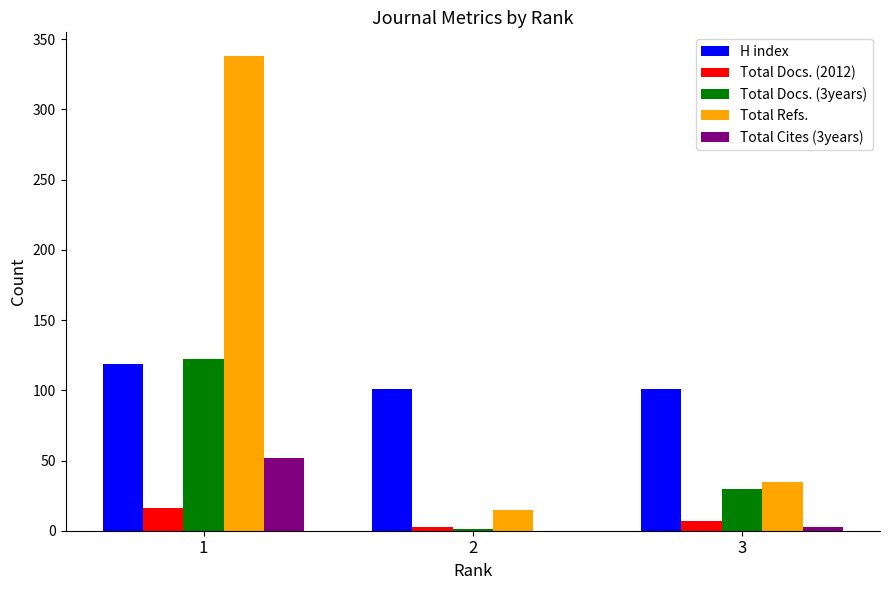

Which series changed the most between 1 and 2?

Total Refs.